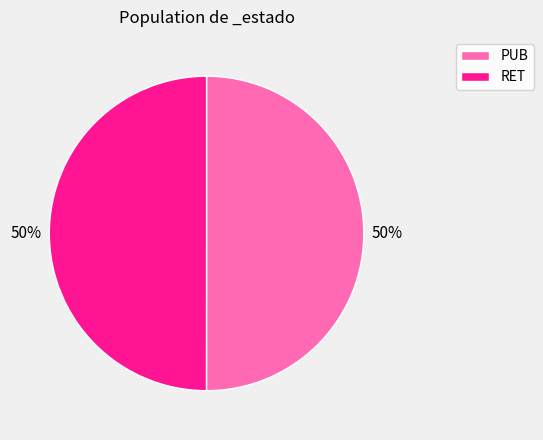

True or false: RET accounts for 36% of the total.

False